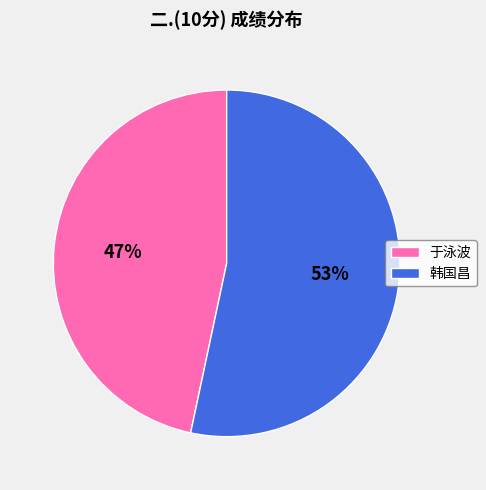

To the nearest percent, what is the average slice percentage?

50%